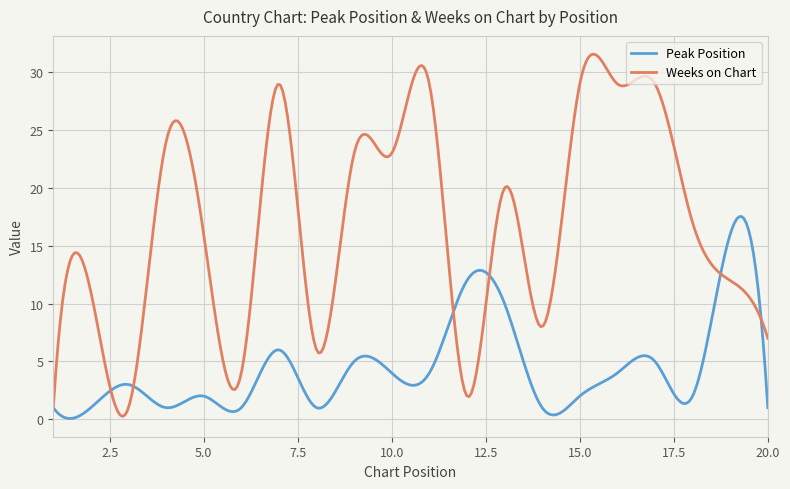

List the series in order of their peak value, highest first.

Weeks on Chart, Peak Position